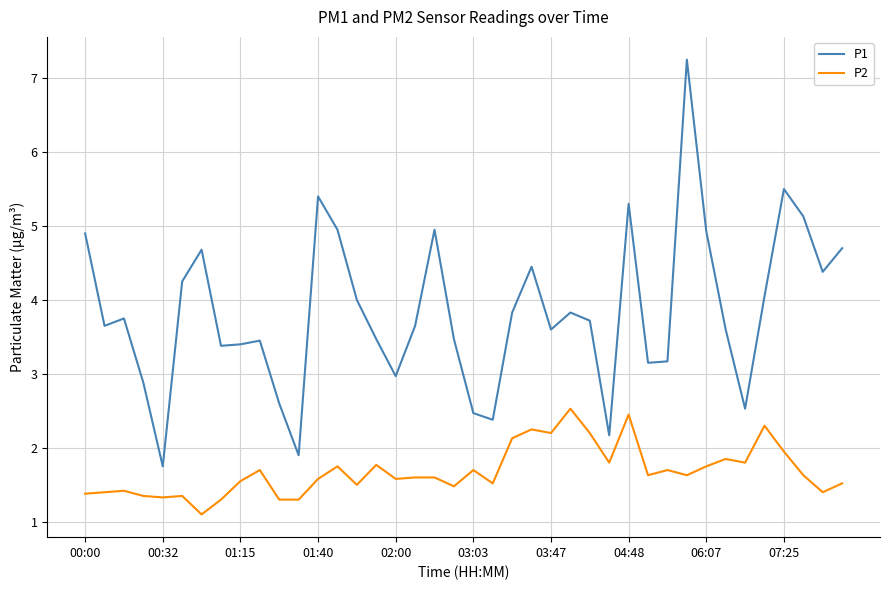

Which series has the largest total across all categories?

P1